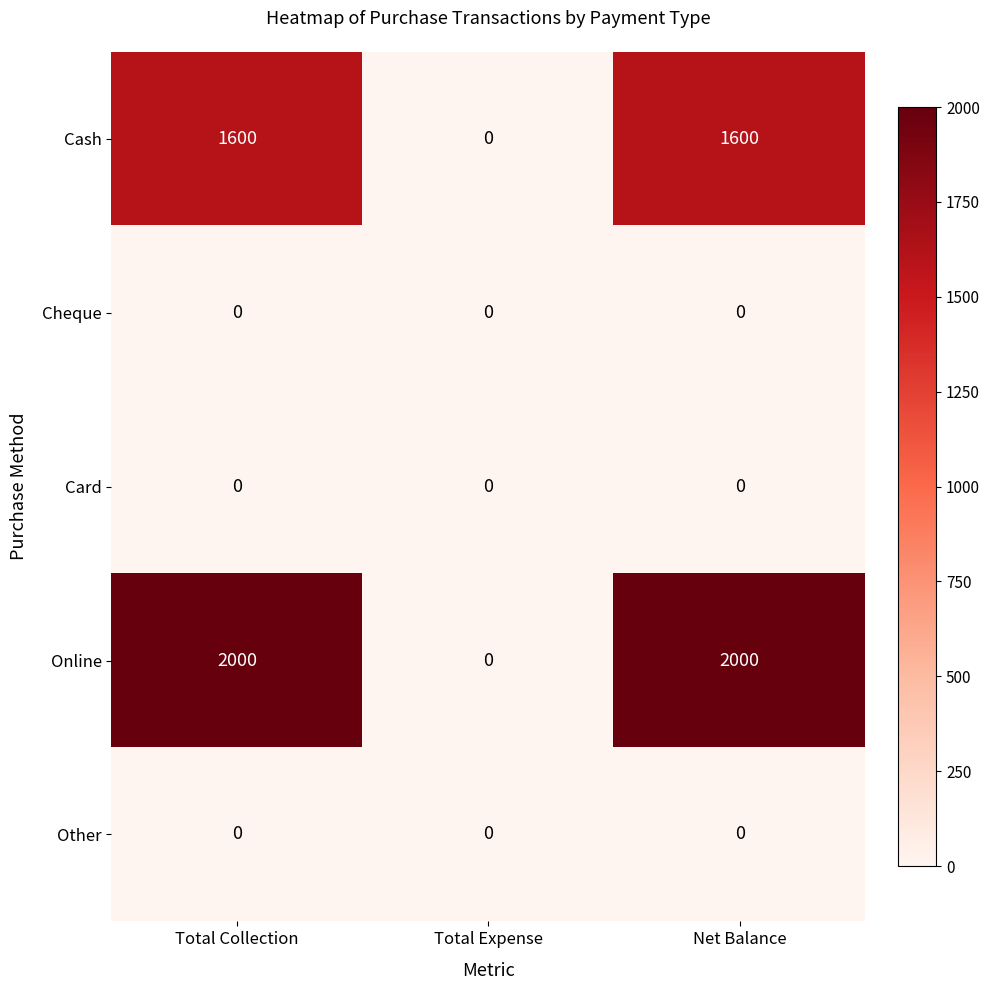

What is the sum of all Cash values?

3200